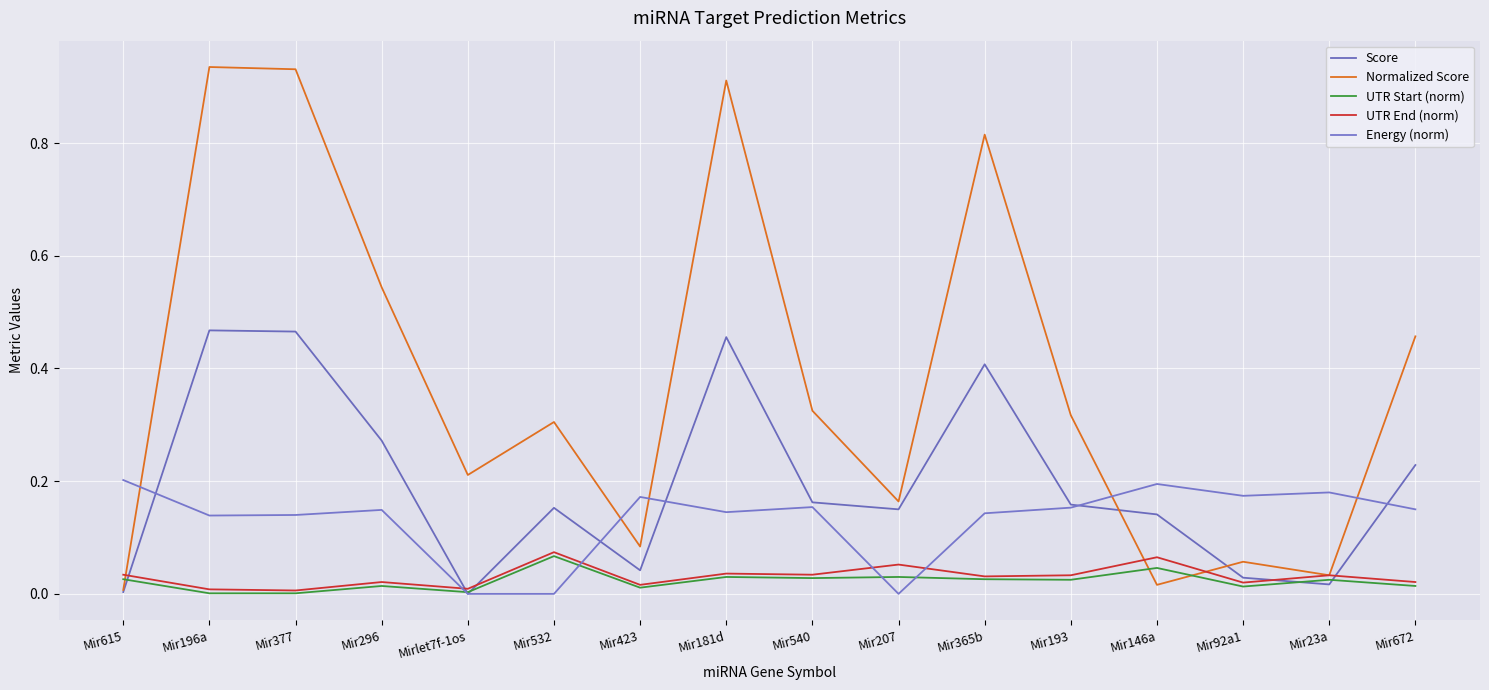

The value of UTR Start (norm) at Mir23a is 0.0. True or false?

True